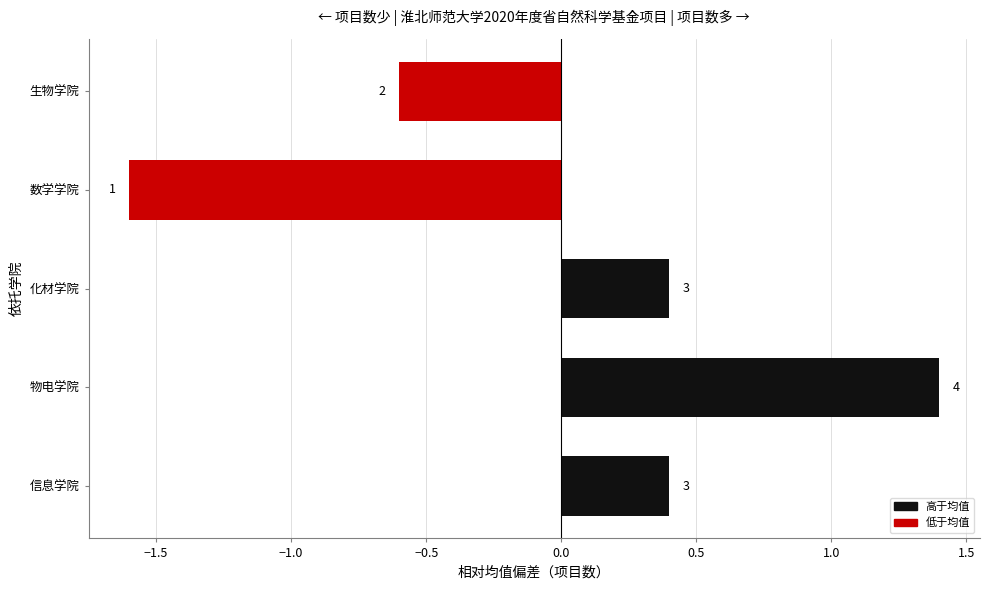

How many bars are there in total?

5